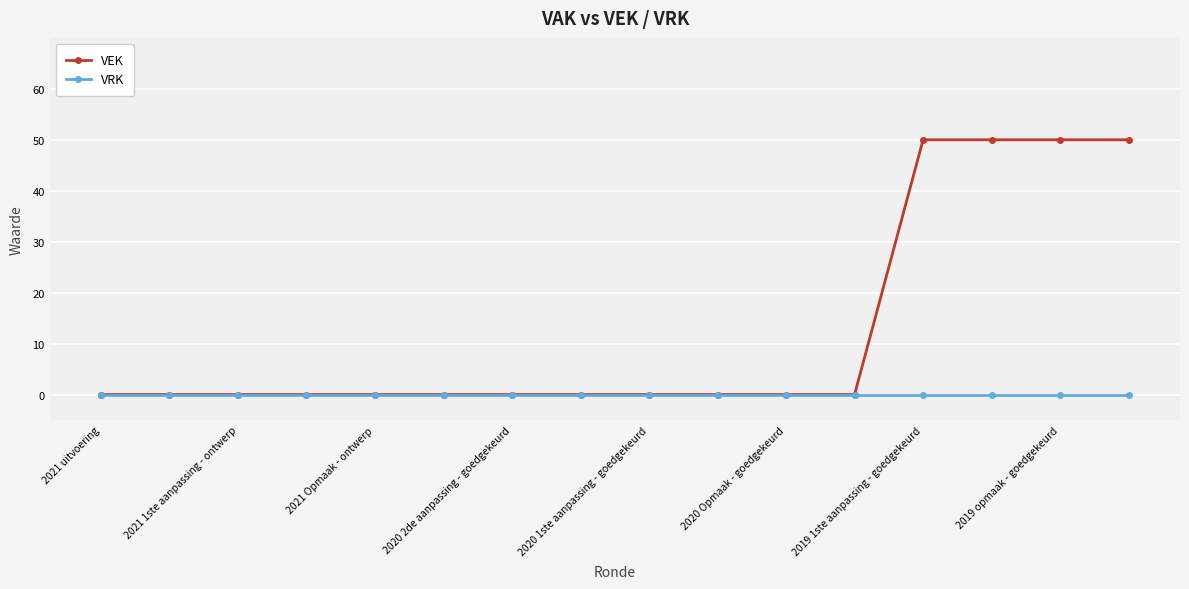

What is the difference between the maximum and second lowest values in the VEK series?

50